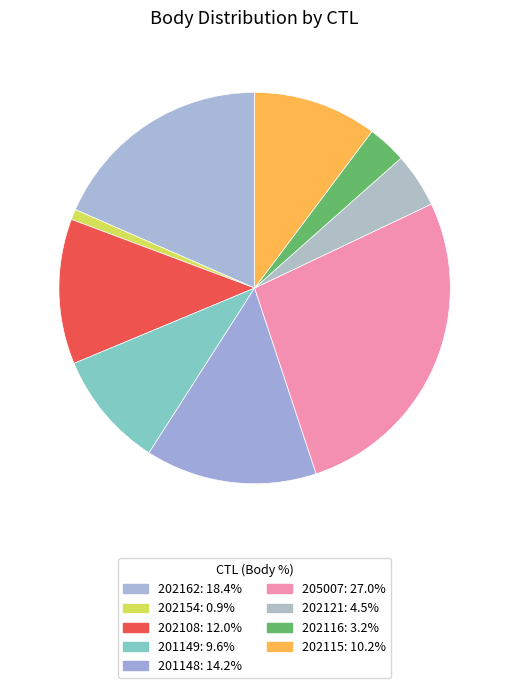

Rank the categories by value from highest to lowest.

205007, 202162, 201148, 202108, 202115, 201149, 202121, 202116, 202154